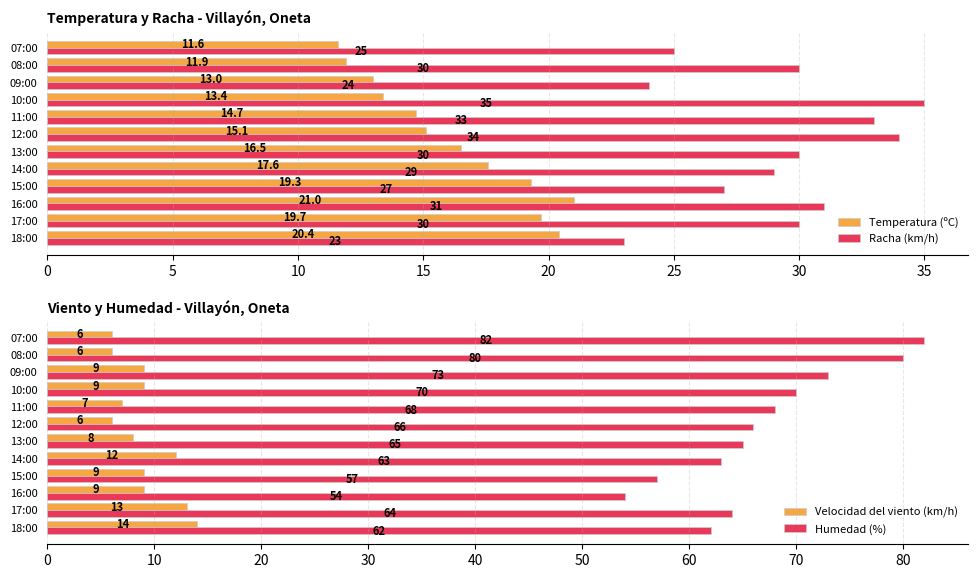

The Racha (km/h) series shows 11.3 at 10:00. True or false?

False